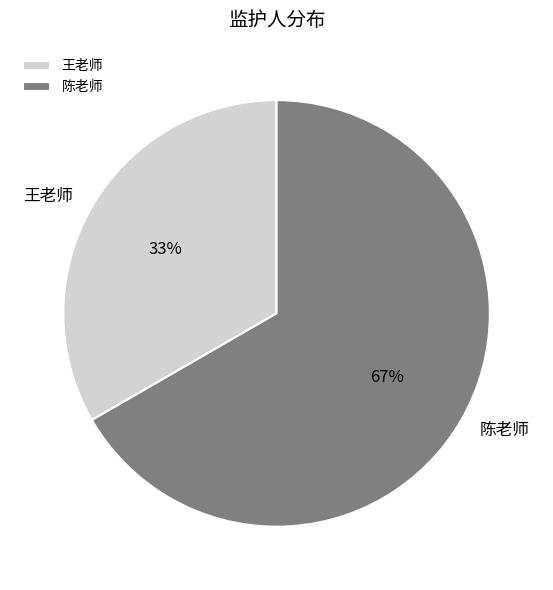

Count the number of slices in the pie.

2